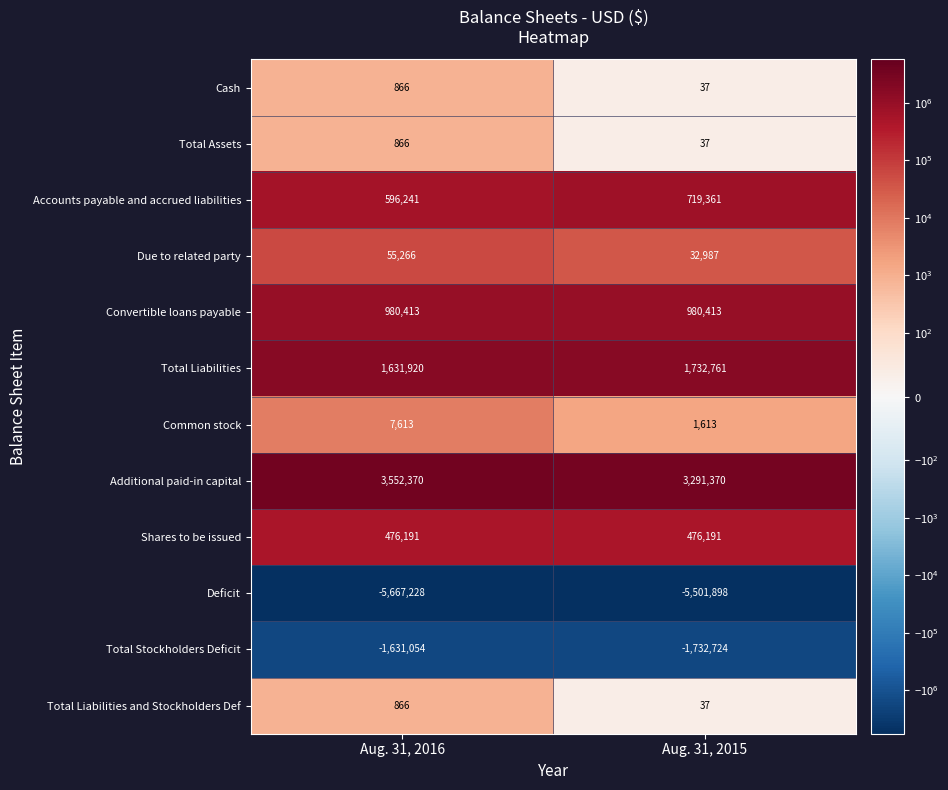

Rank the categories by Deficit value from lowest to highest.

Aug. 31, 2016, Aug. 31, 2015